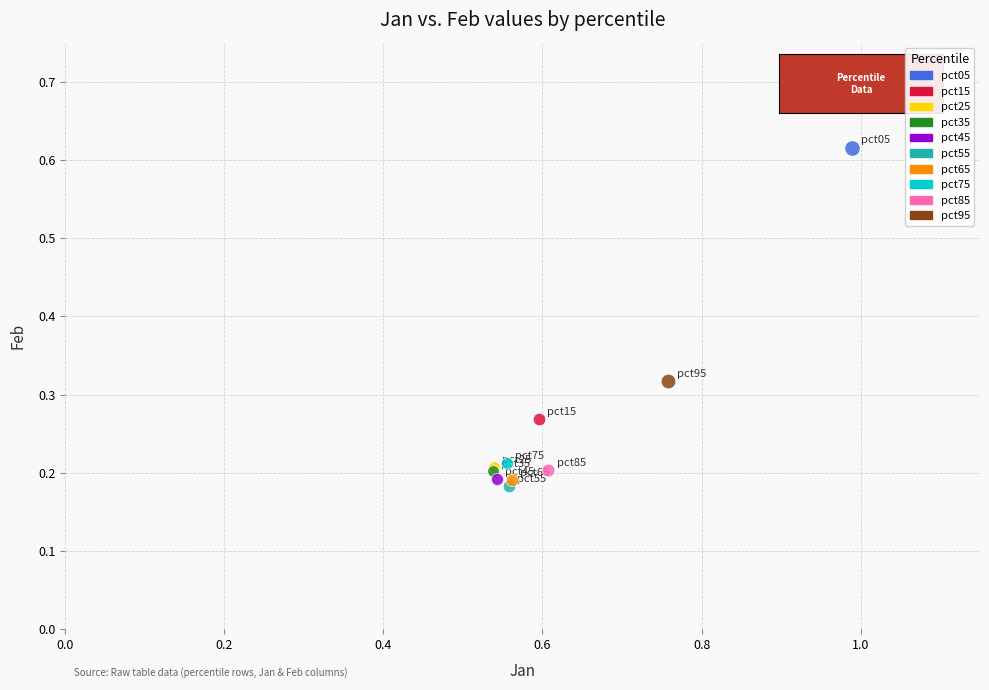

What are all the series names shown in the legend?

pct05, pct15, pct25, pct35, pct45, pct55, pct65, pct75, pct85, pct95